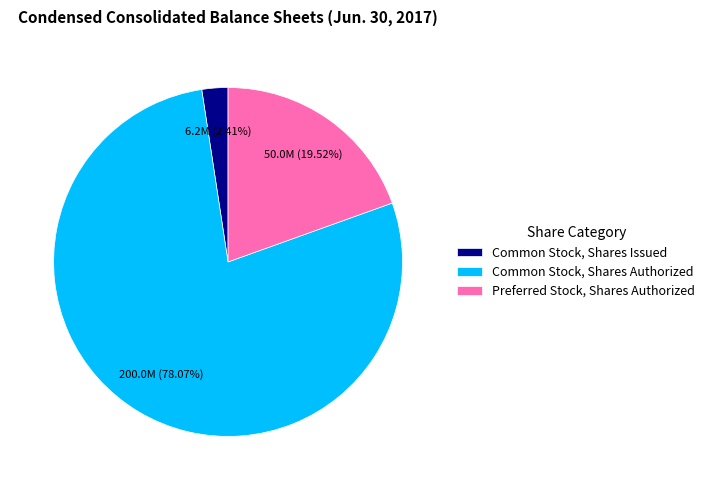

To the nearest percent, what is the difference between the largest and smallest slice percentages?

76%